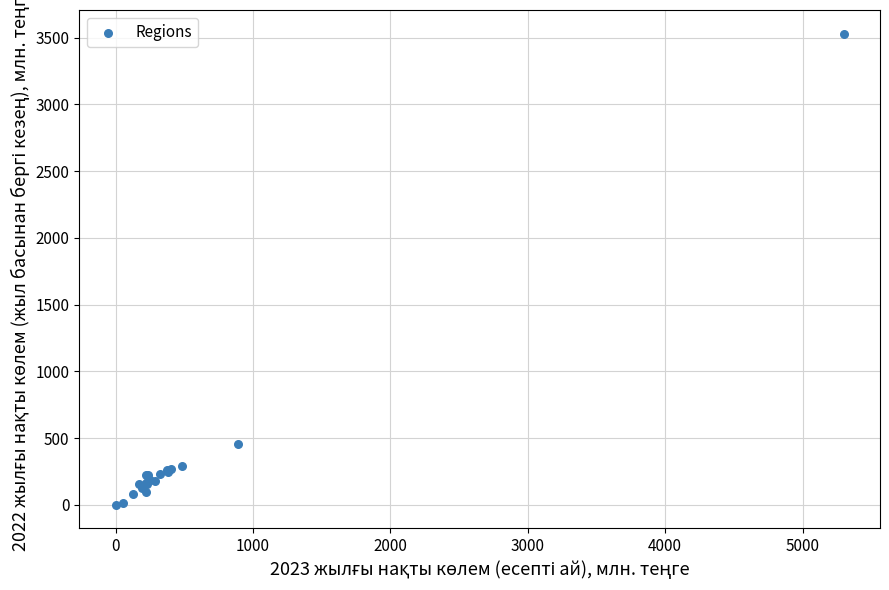

What Y value in the scatter plot is closest to 1765?

458.1